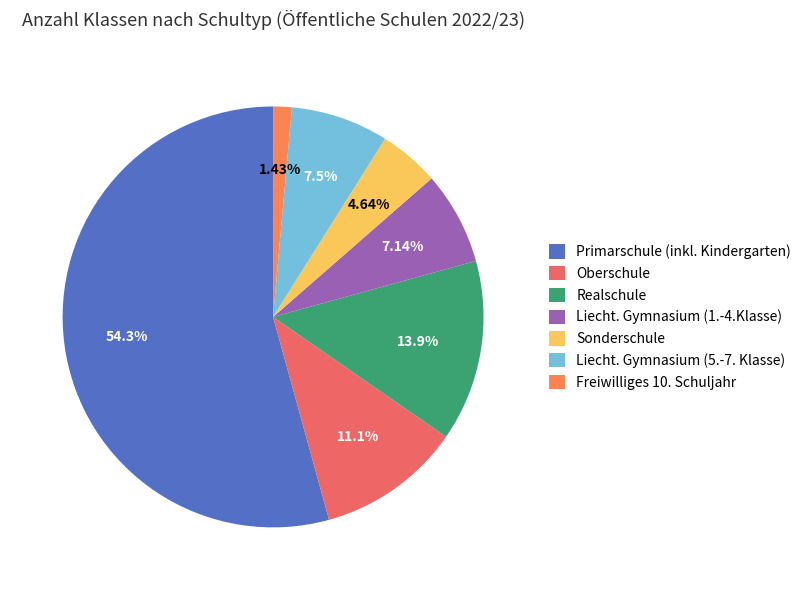

Which slice represents more than half of the pie?

Primarschule (inkl. Kindergarten)